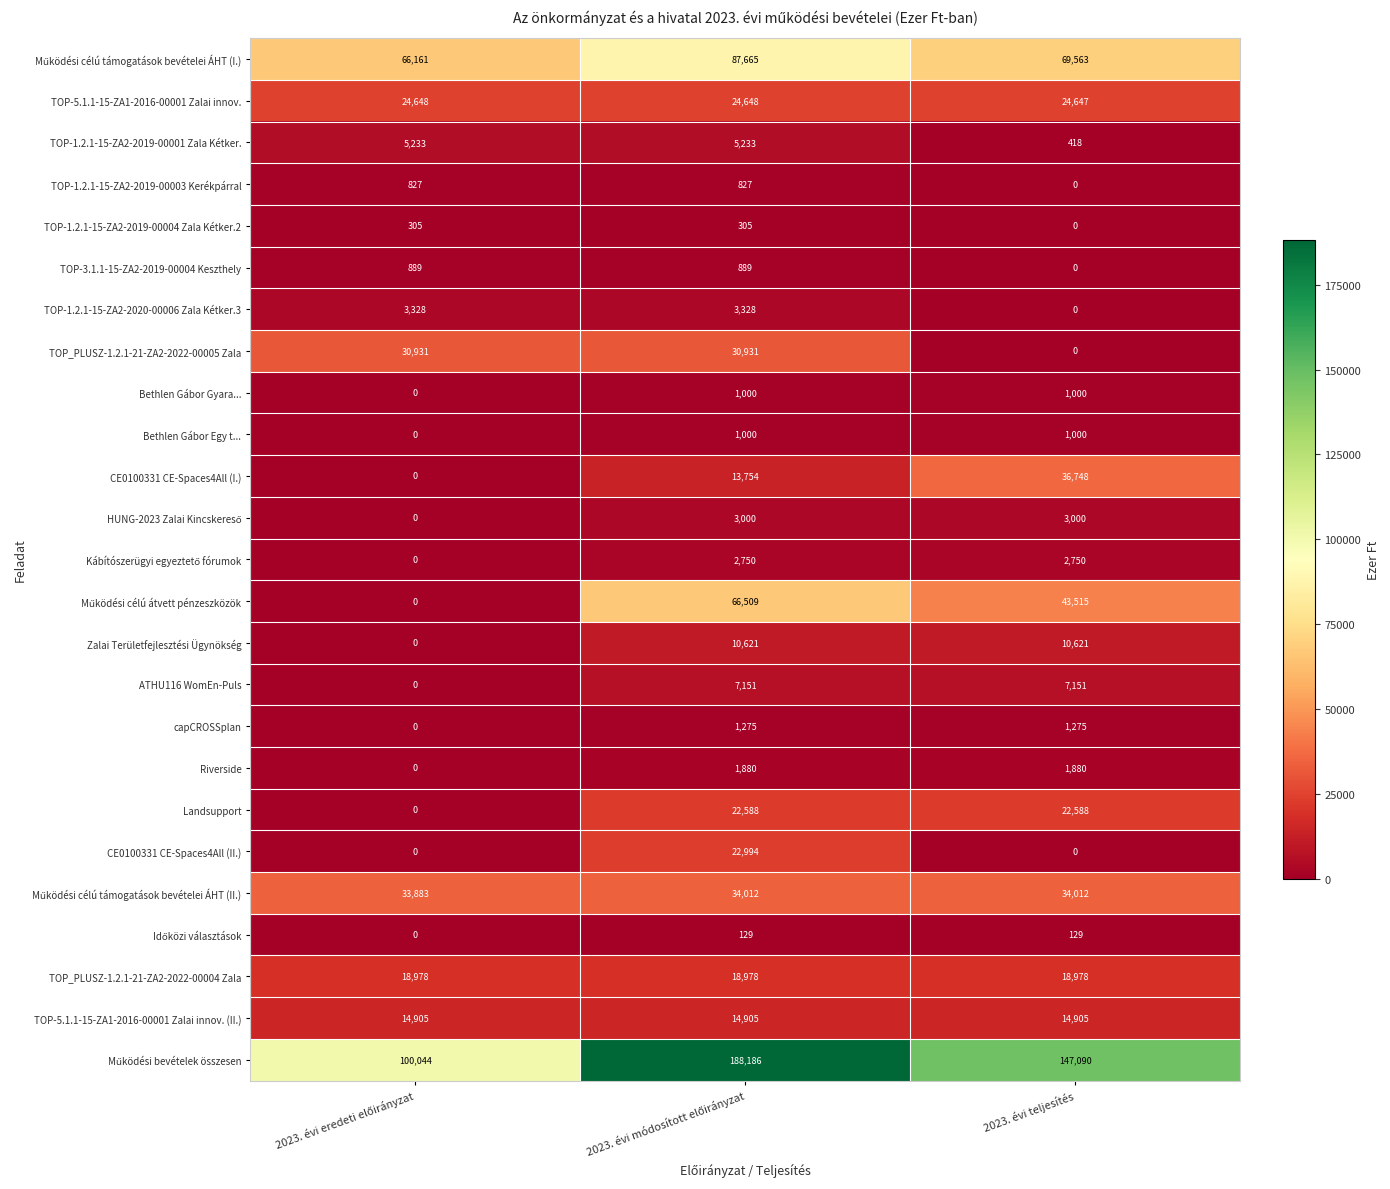

What is the spread (max minus min) of values at 2023. évi teljesítés?

147090